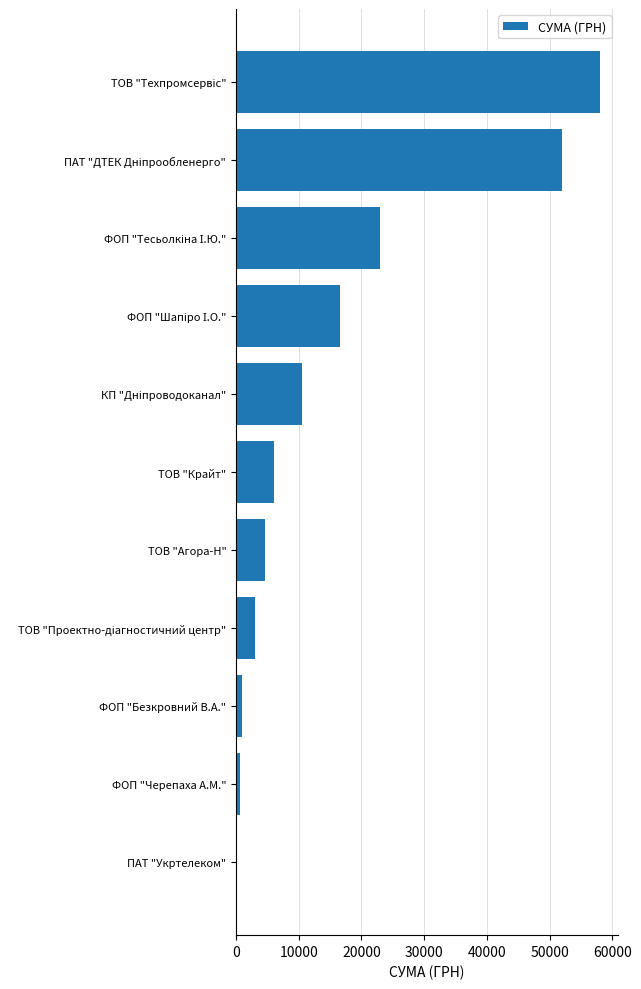

Read the value at ТОВ "Агора-Н".

4695.0